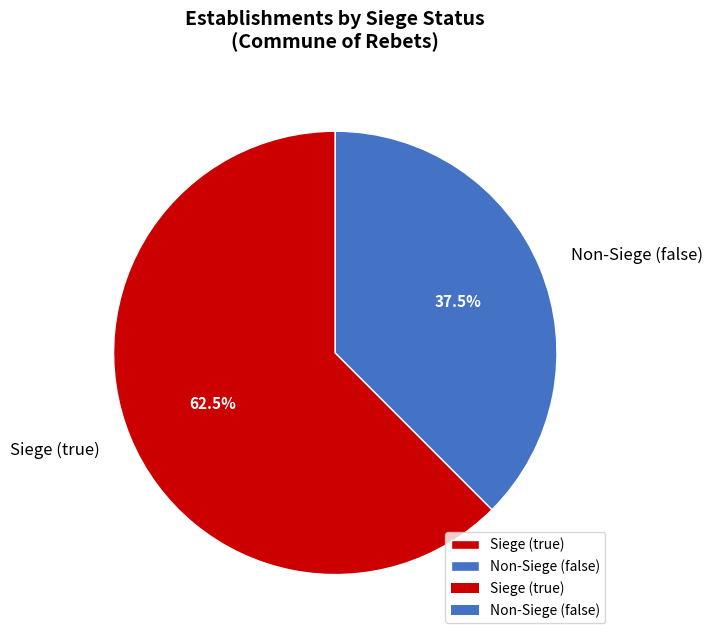

Is Non-Siege (false) the majority of the pie?

No